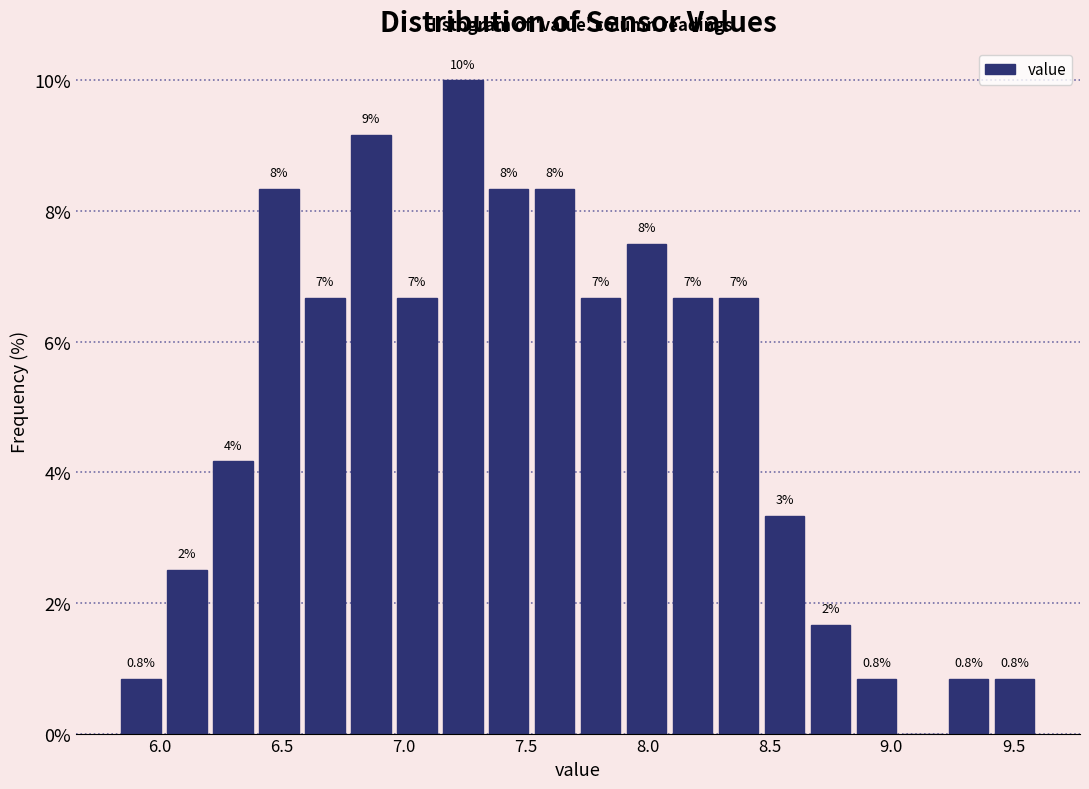

Read against the x-axis, roughly where is the centre of the tallest bar?

7.25